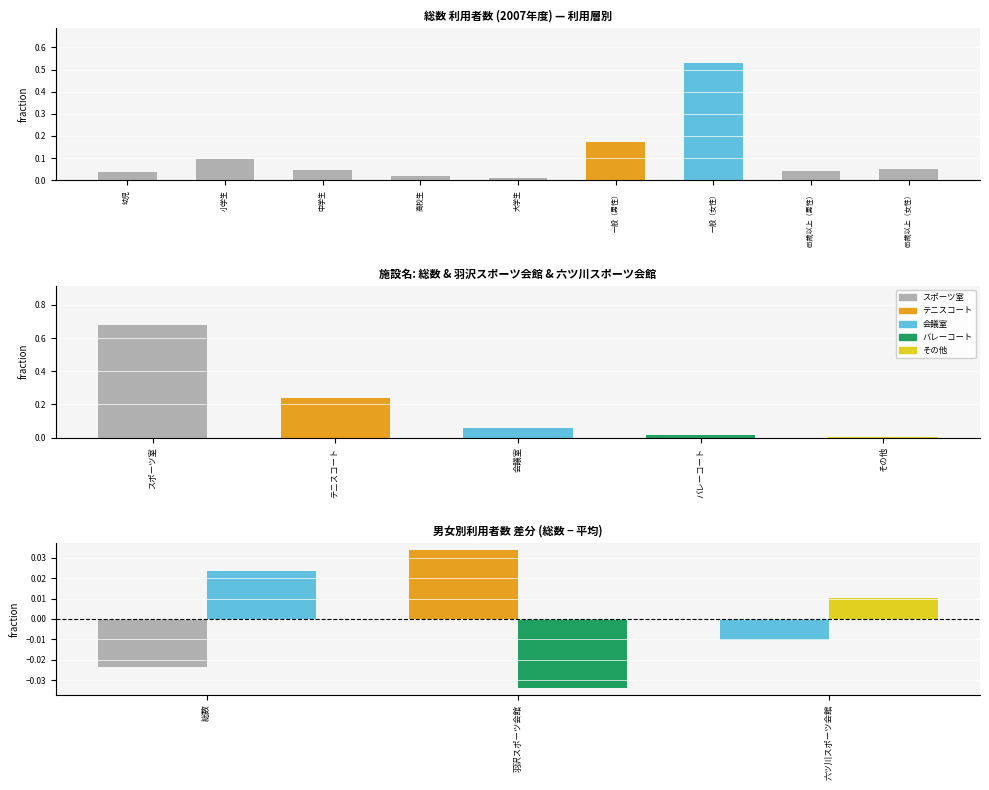

List the labels in order of value, largest first.

一般（女性）, 一般（男性）, 小学生, 65歳以上（女性）, 中学生, 65歳以上（男性）, 幼児, 高校生, 大学生